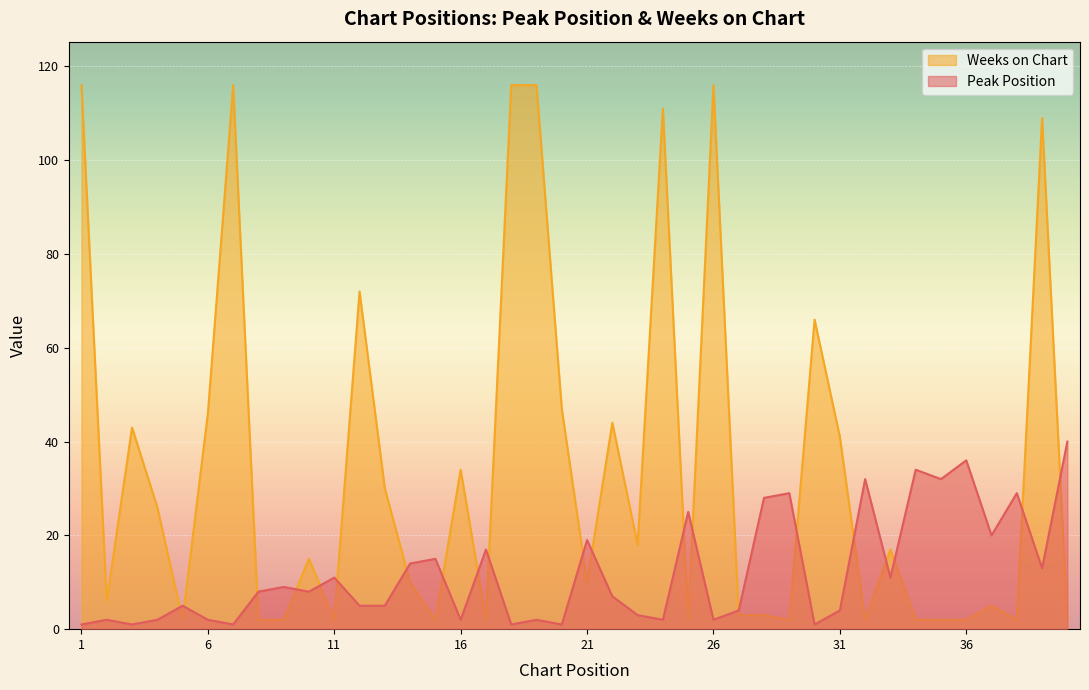

What is the difference between the maximum and minimum values in the Weeks on Chart series?

114